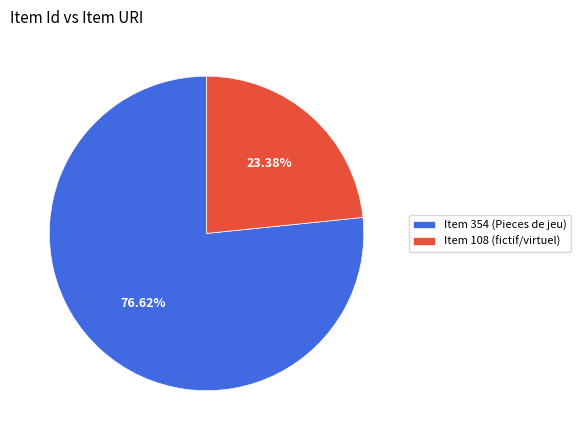

How many segments does this pie chart have?

2